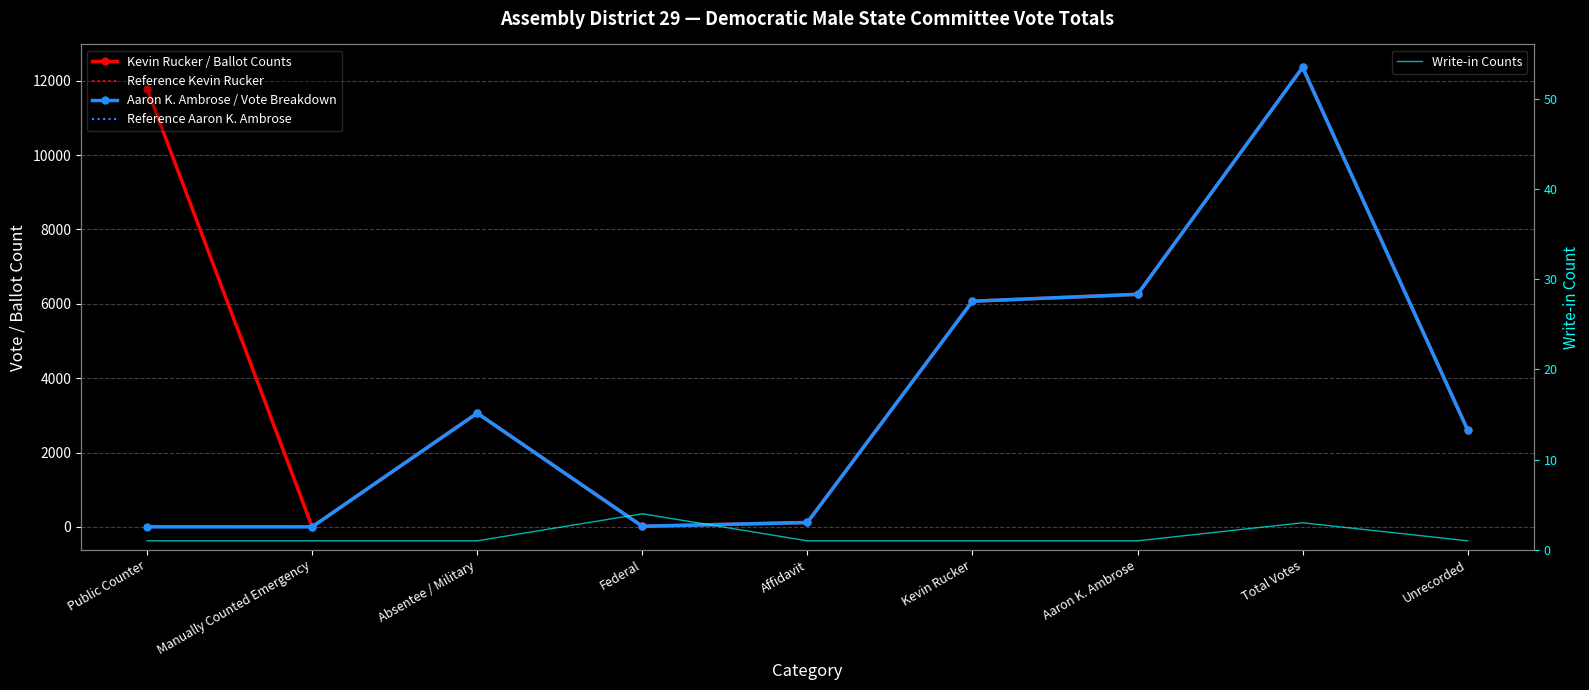

At which category is the sum across all series the highest?

Total Votes